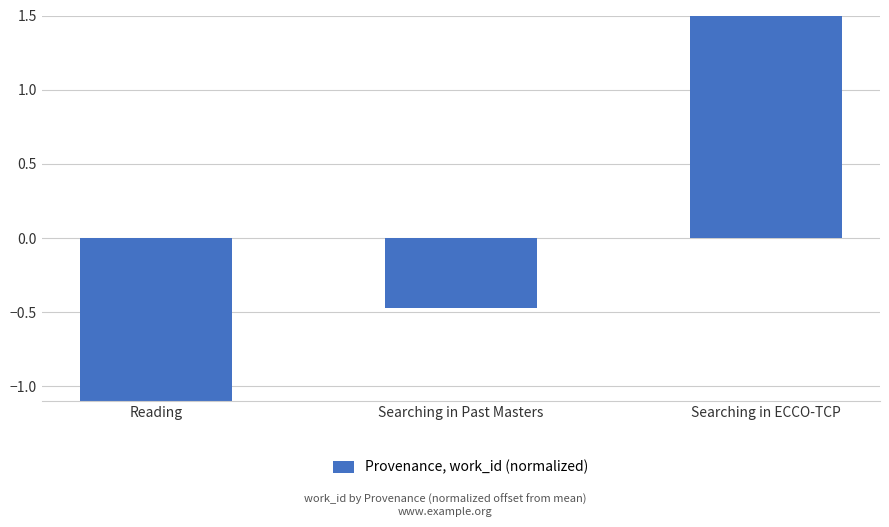

The chart shows a value of 1.6 at Searching in ECCO-TCP. True or false?

True